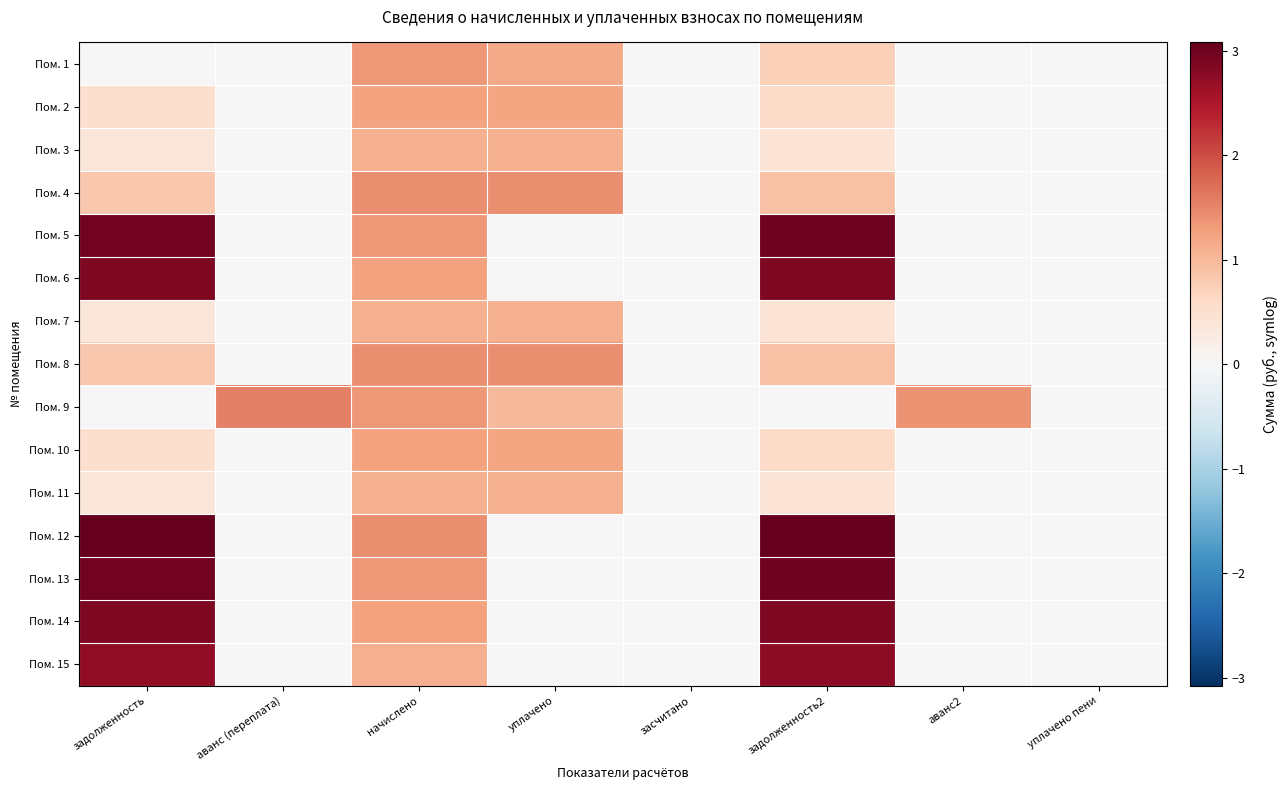

How many categories are shown in the chart?

8